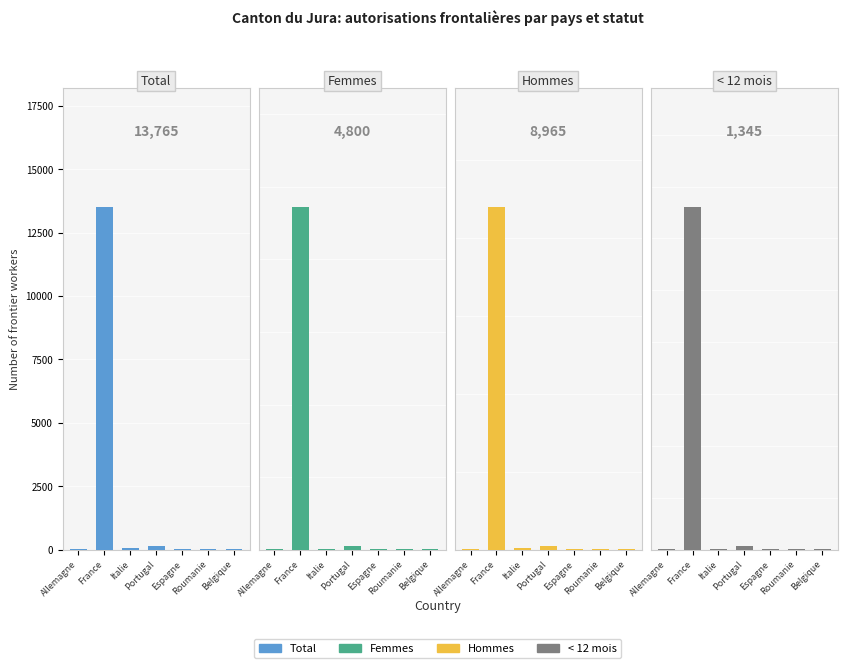

How many series are shown in this chart?

4